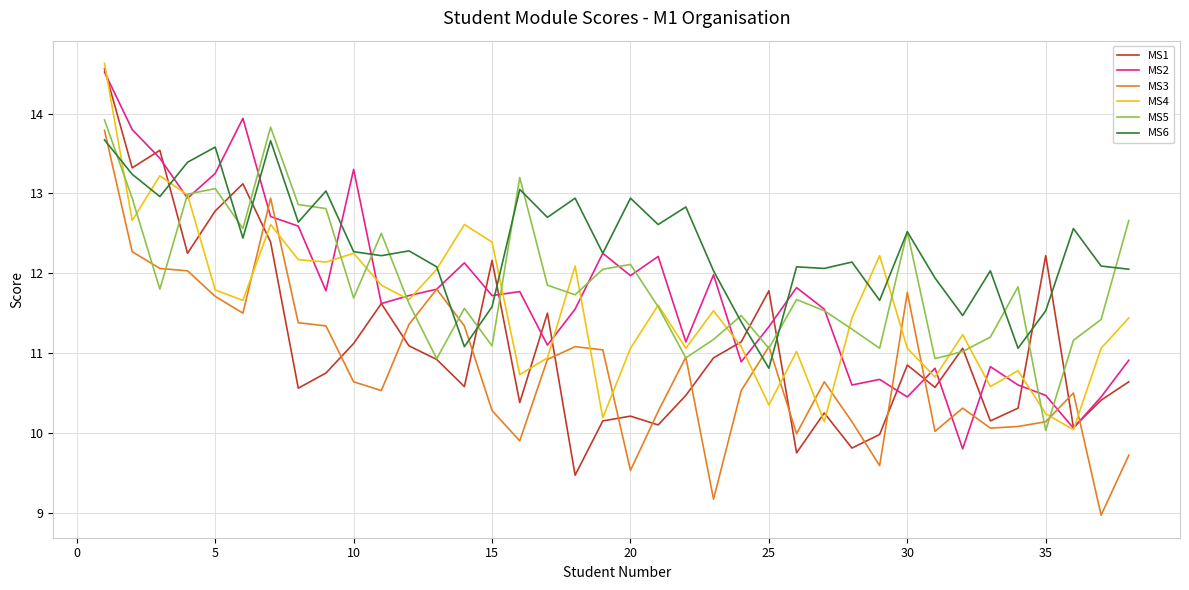

What is the smallest value displayed?

9.0